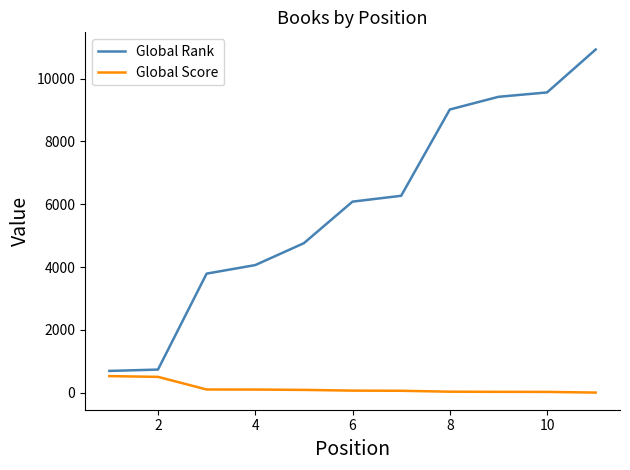

Is this an area chart (filled region under the line)?

No